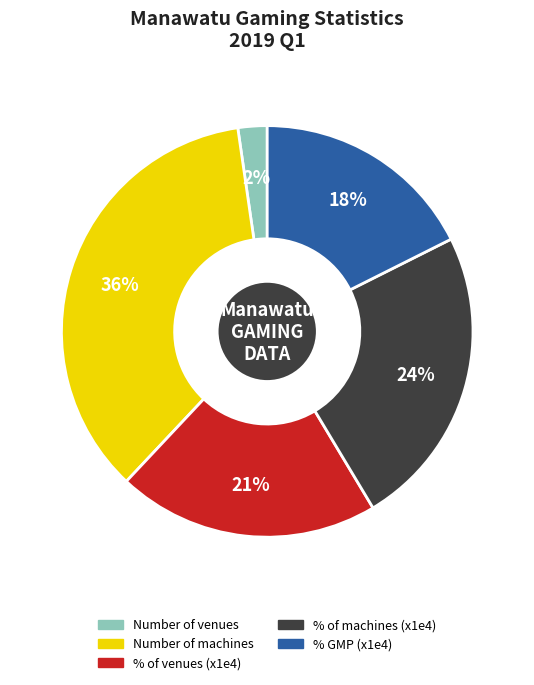

Is there any slice that represents more than half of the pie?

No